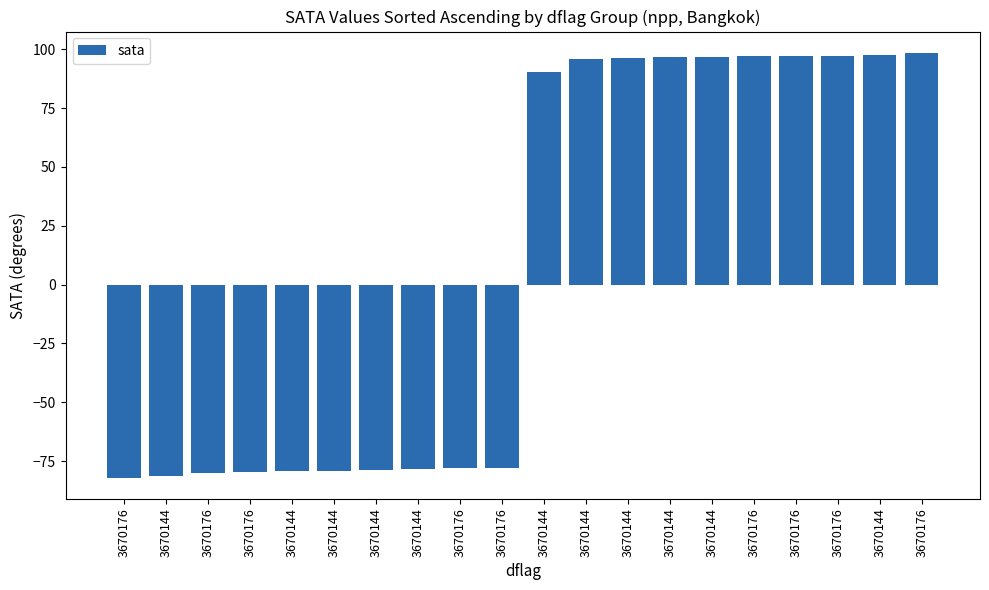

How many bars are there in total?

20